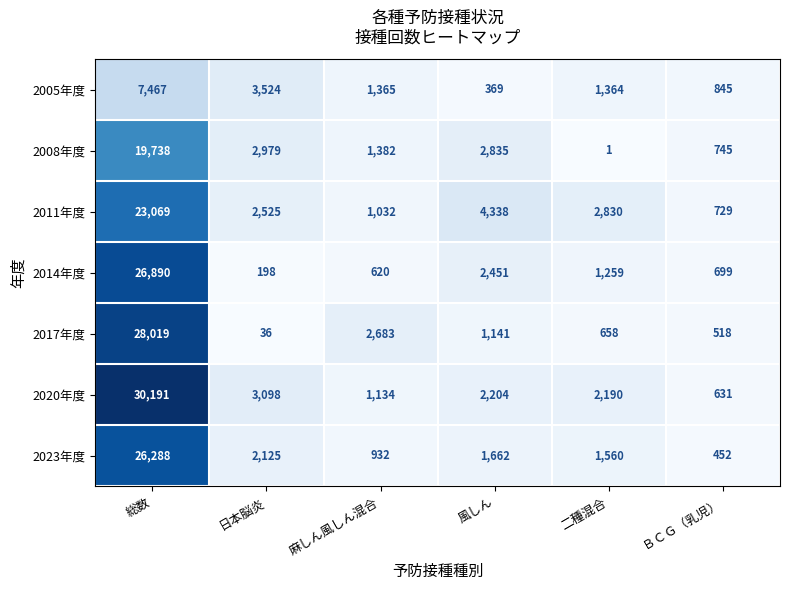

Is it true that 2005年度 equals 7467 at 総数?

True